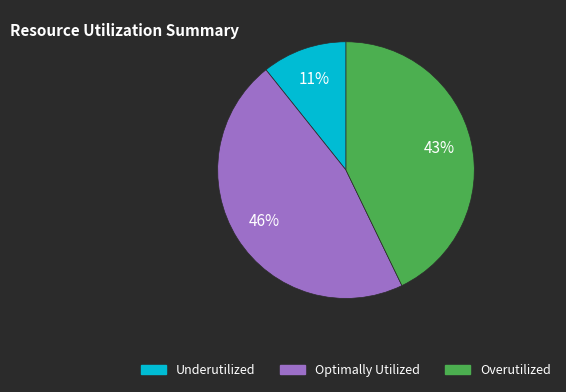

To the nearest percent, what is the average slice percentage?

33%